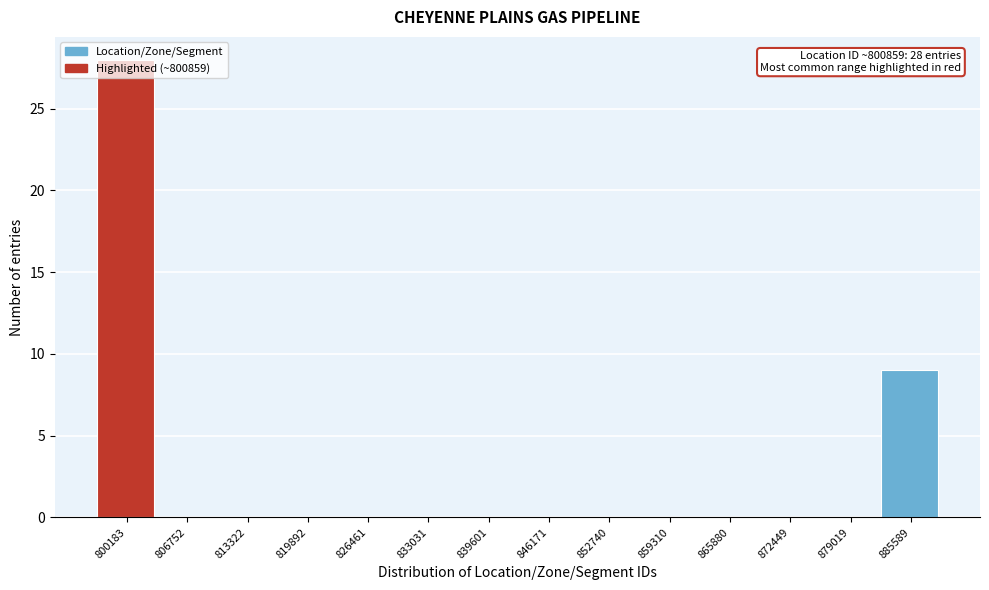

What is the sum of all values?

37